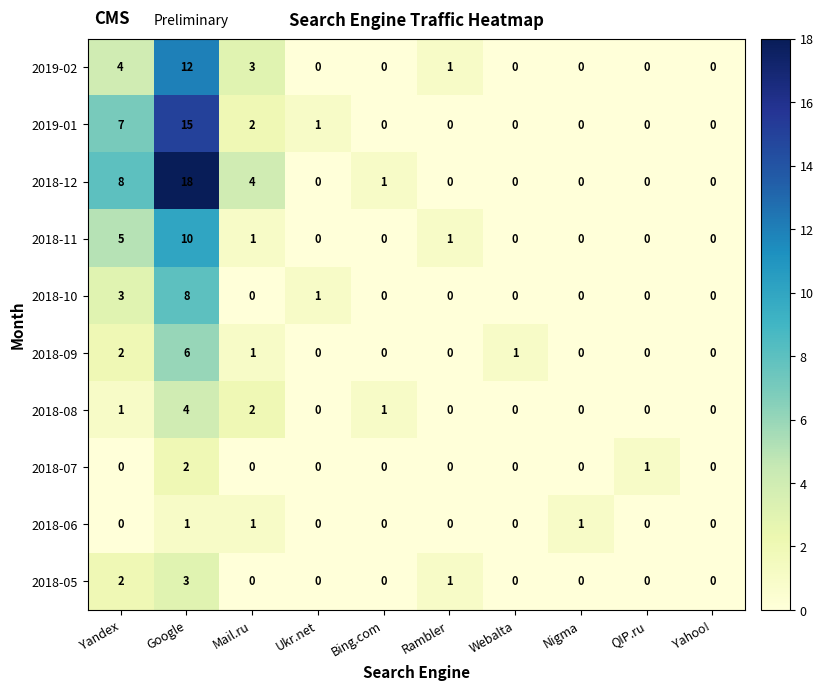

The 2018-09 series shows -2 at Ukr.net. True or false?

False